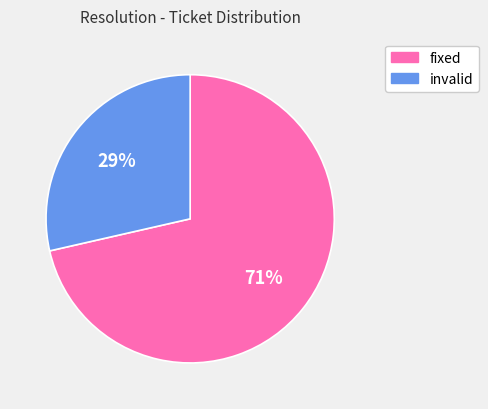

To the nearest percent, what is the combined percentage of fixed and invalid?

100%